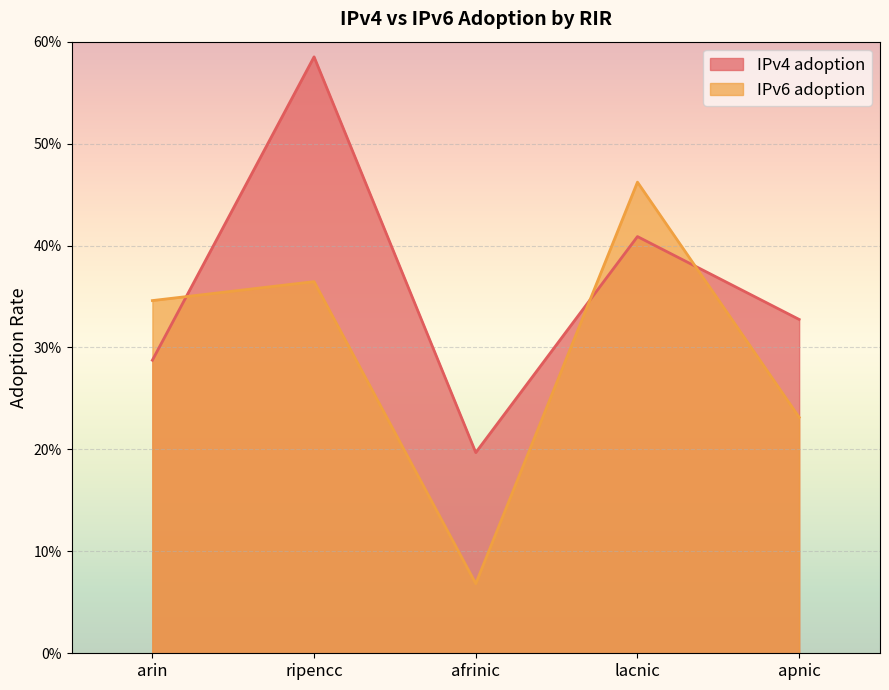

Reading left to right, transcribe all the data shown in this chart.

IPv4 adoption: arin=0.3	ripencc=0.6	afrinic=0.2	lacnic=0.4	apnic=0.3
IPv6 adoption: arin=0.3	ripencc=0.4	afrinic=0.1	lacnic=0.5	apnic=0.2